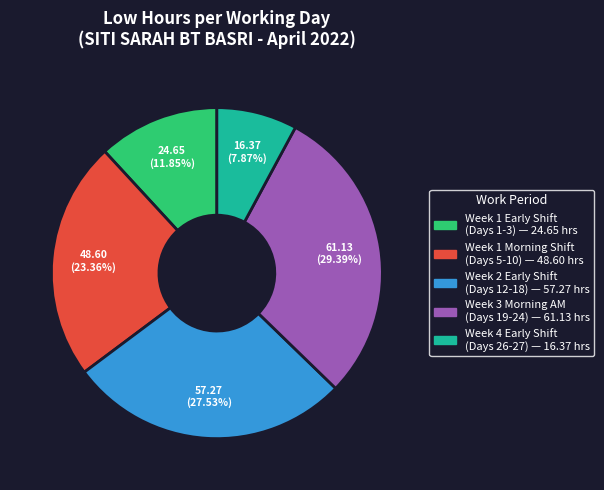

Does any single category account for the majority?

No